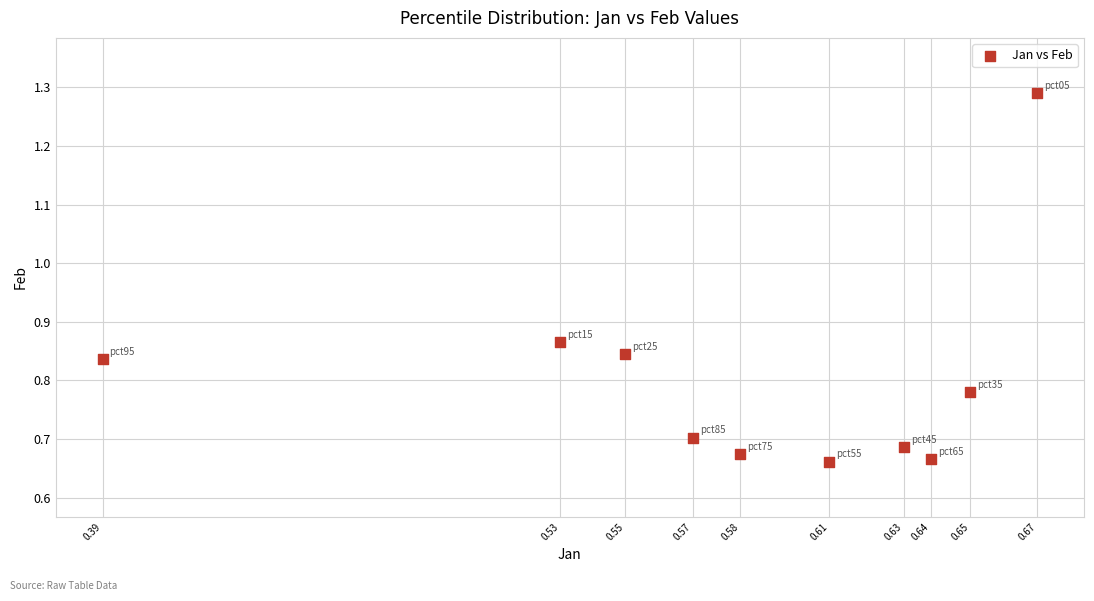

What is the range of X values (max minus min)?

0.3